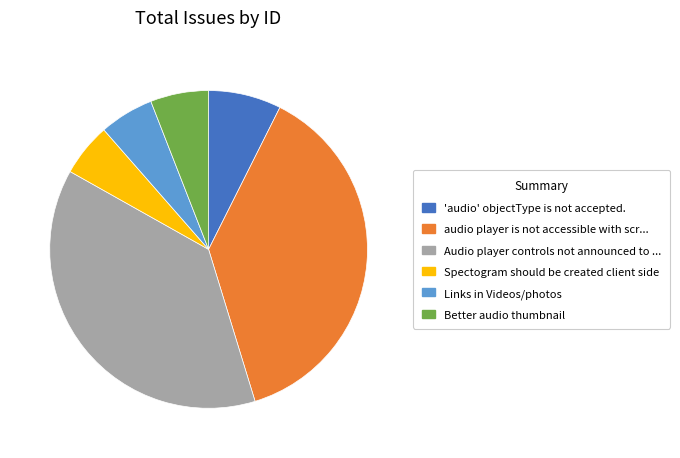

What is the ratio of the value at Spectogram should be created client side to the value at Better audio thumbnail?

0.9